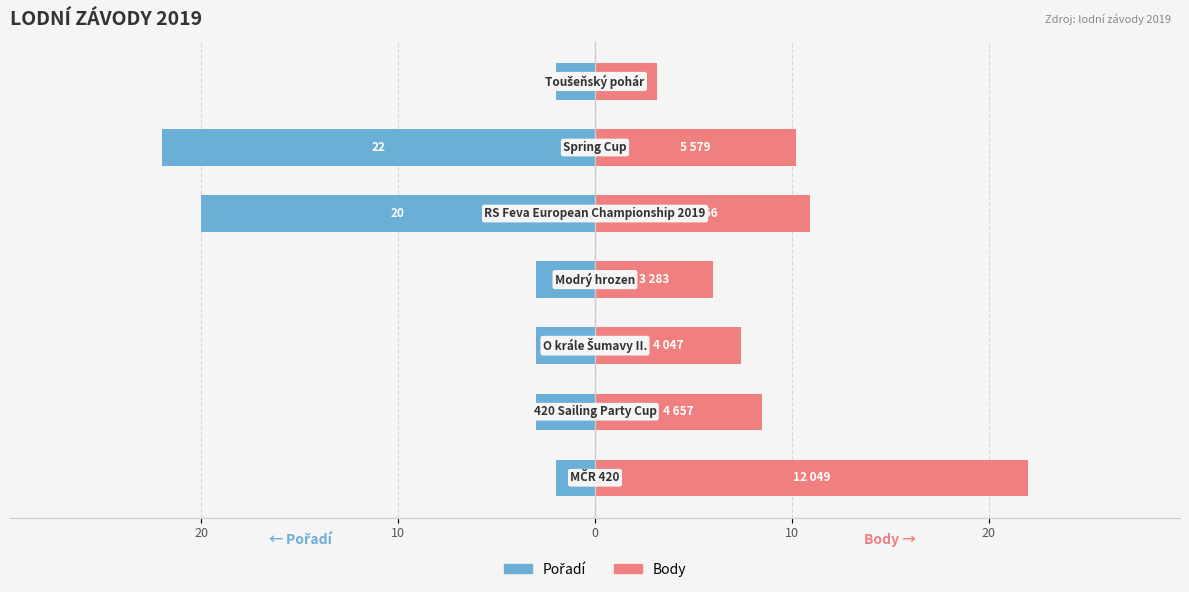

Rank the series by their maximum value, from highest to lowest.

Body, Pořadí